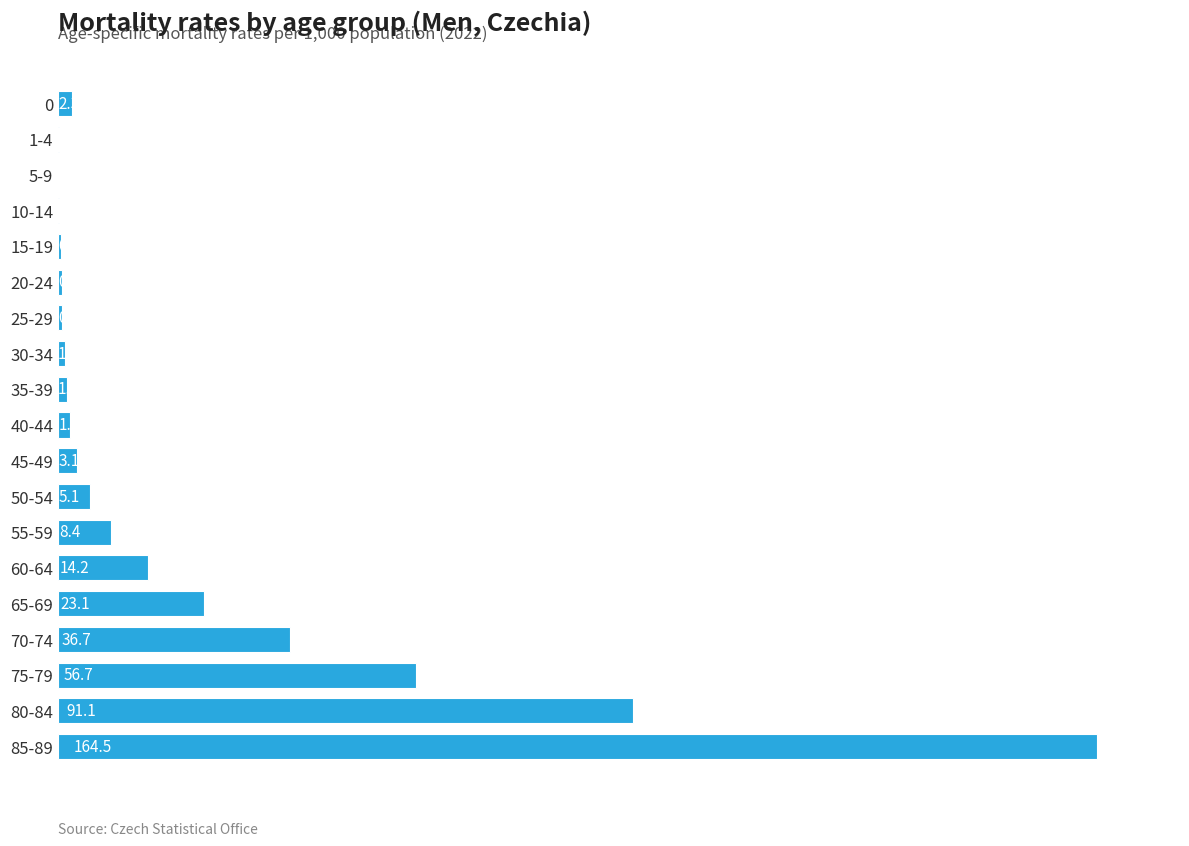

What is the average value?

21.7